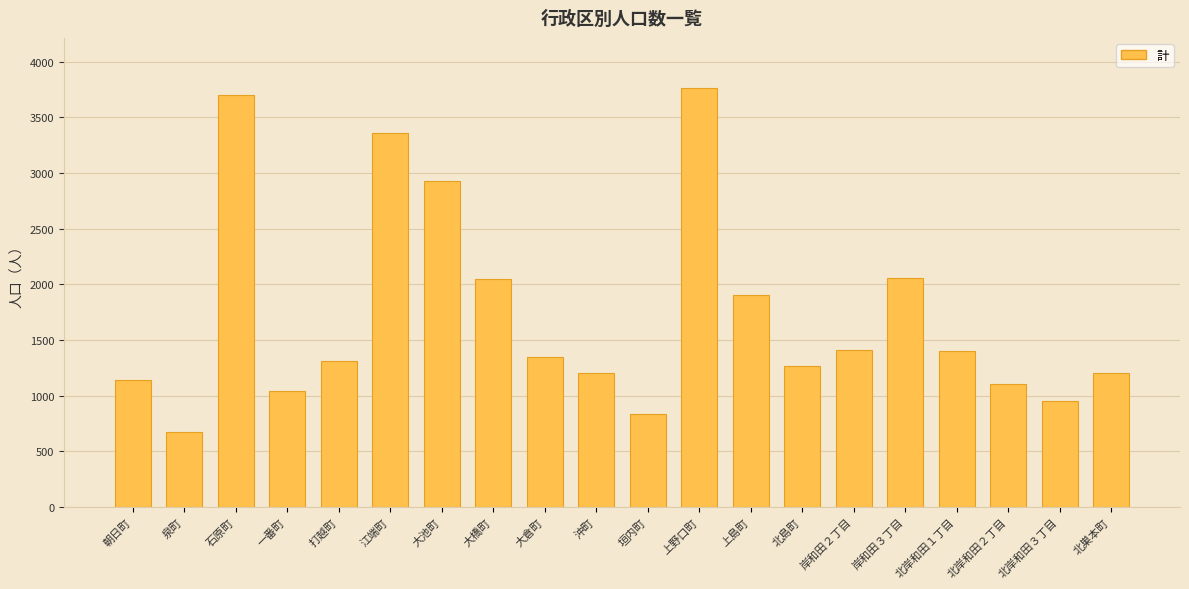

What is the label of the 7th bar from the left?

大池町